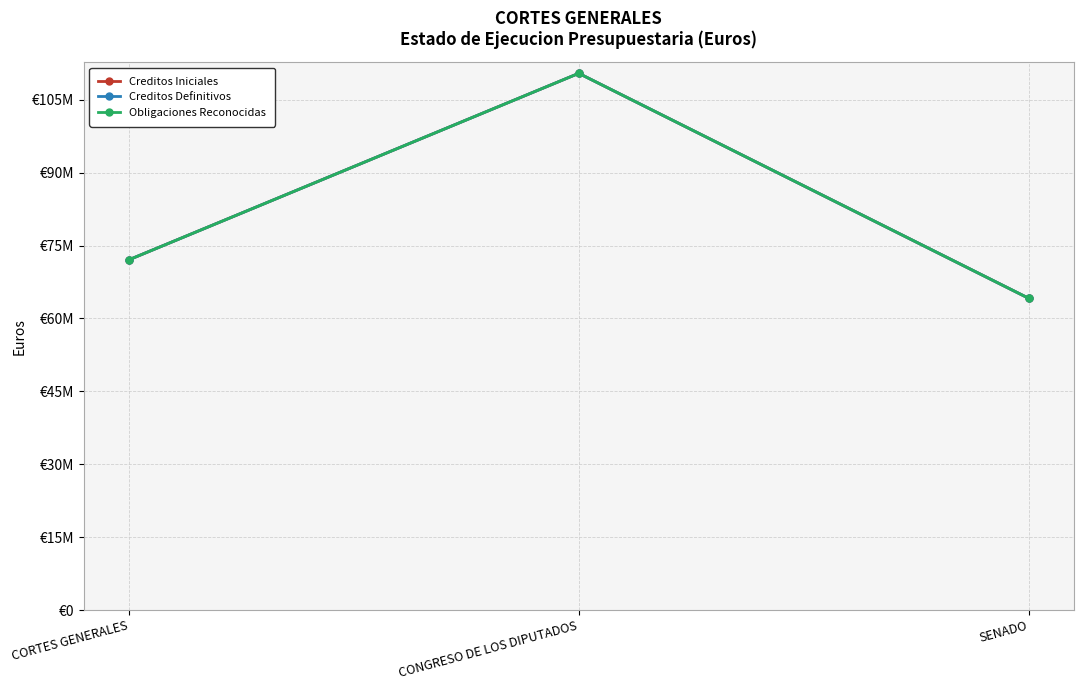

Does the chart have visible grid lines?

Yes